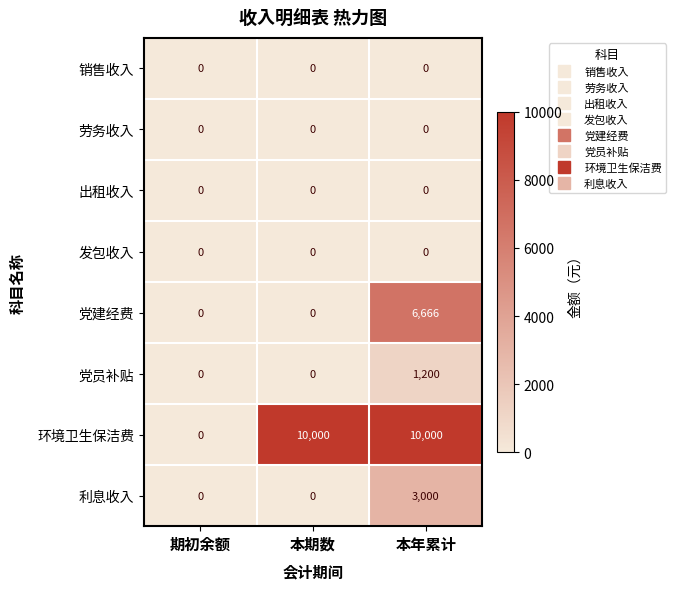

At which category is the sum across all series the highest?

本年累计